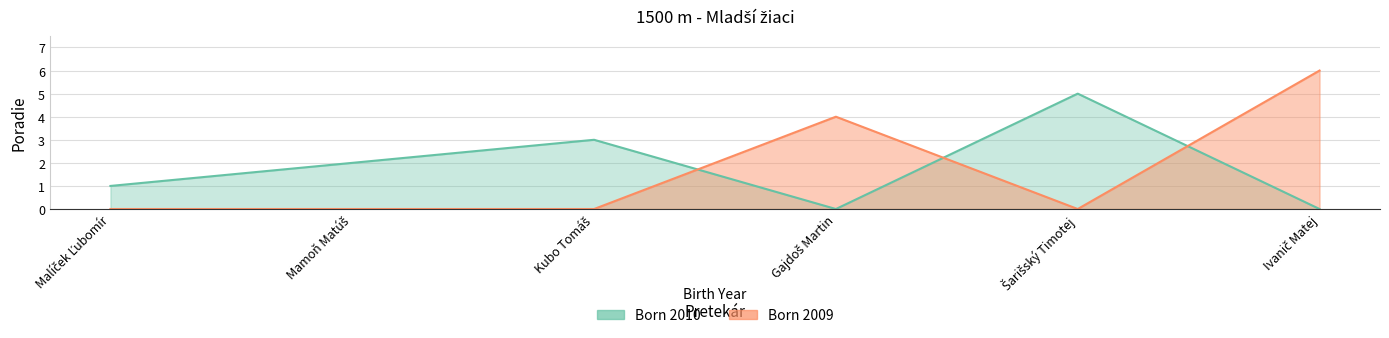

What is the difference between the values at Malíček Ľubomír and Mamoň Matúš?

1